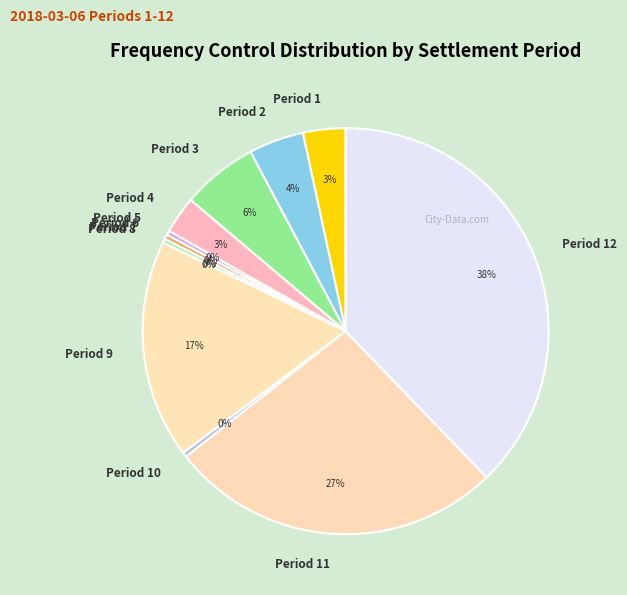

Is there a majority slice in this chart?

No